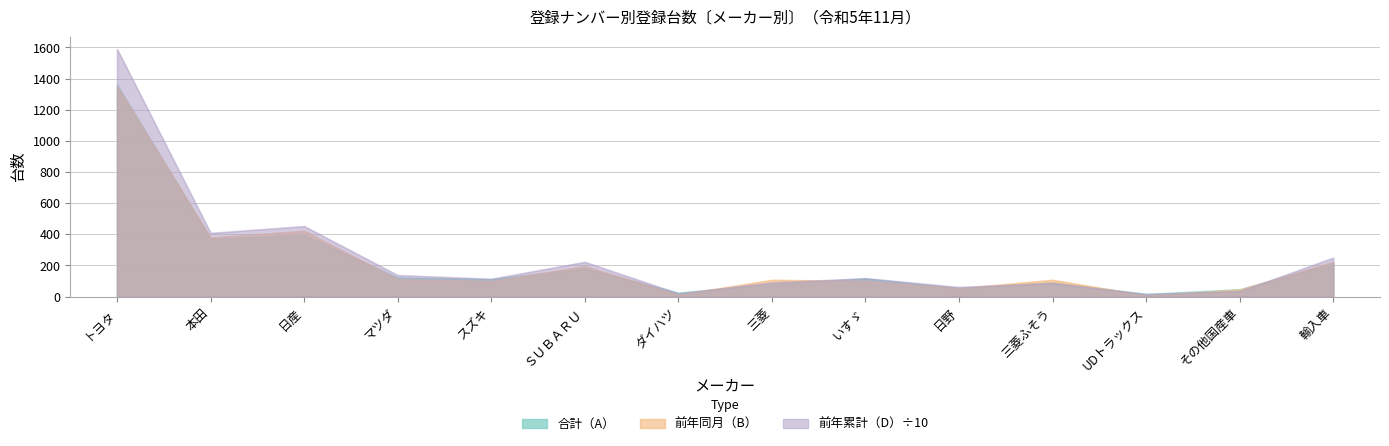

How many lines are shown in the chart?

3